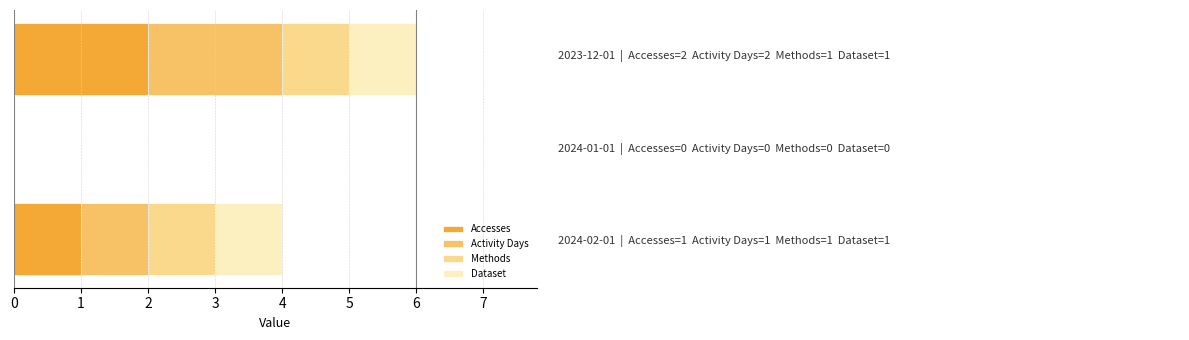

Count the number of categories in the chart.

3